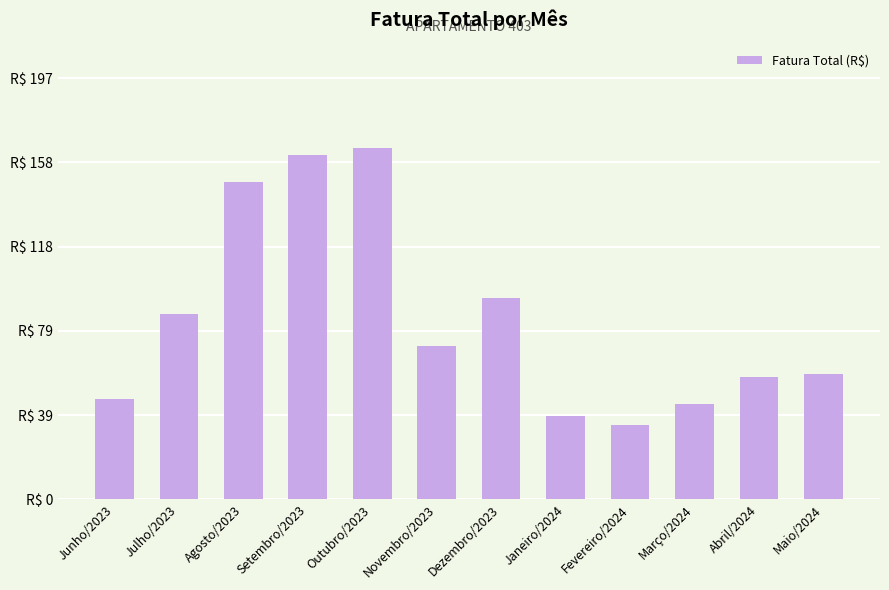

Does the chart contain any negative values?

No